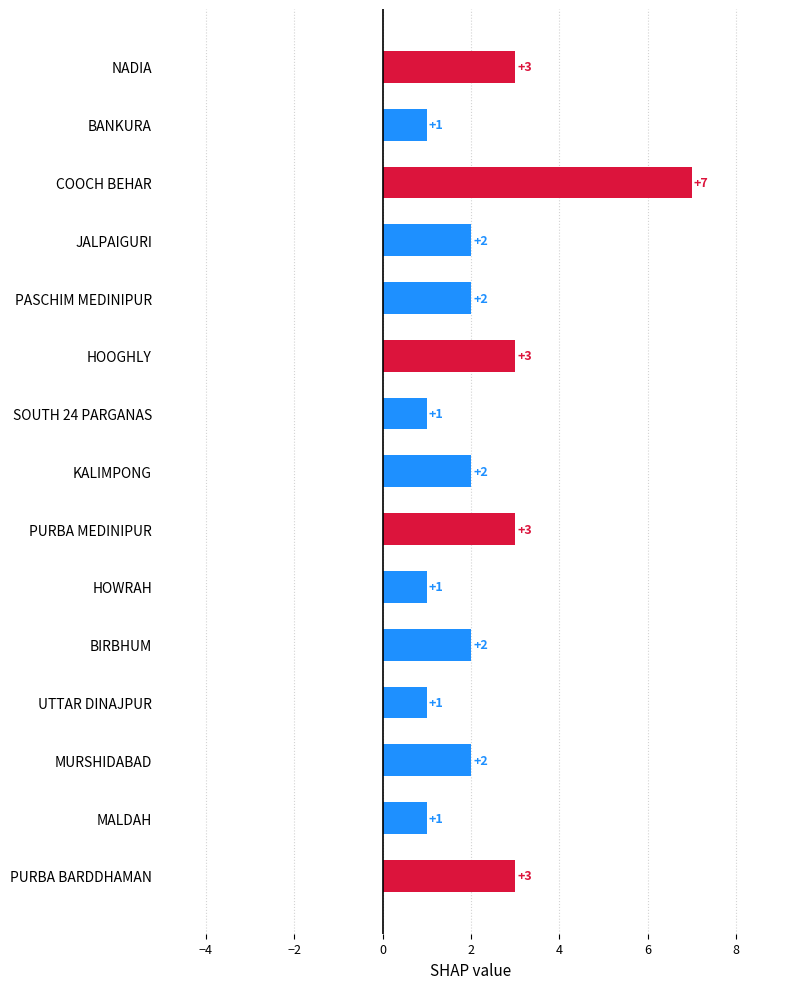

What is the difference between the maximum and minimum values?

6